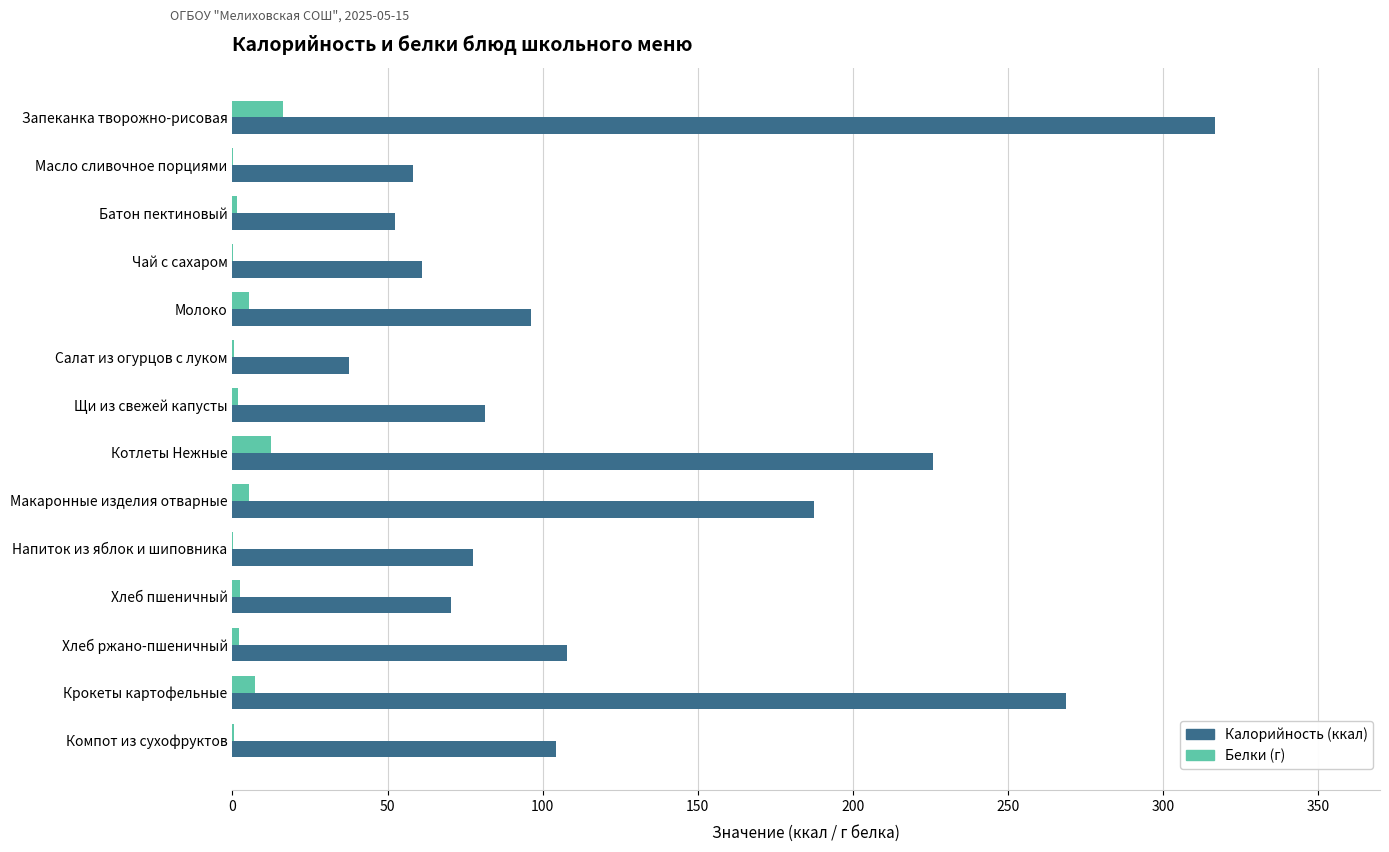

At which category is the sum across all series the highest?

Запеканка творожно-рисовая